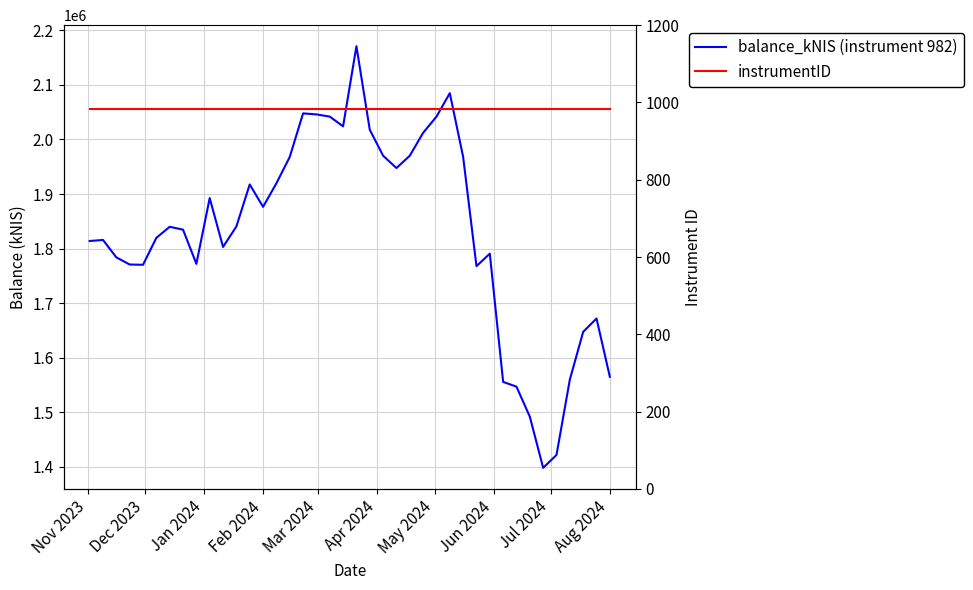

True or false: balance_kNIS (instrument 982) and instrumentID intersect in this chart.

False